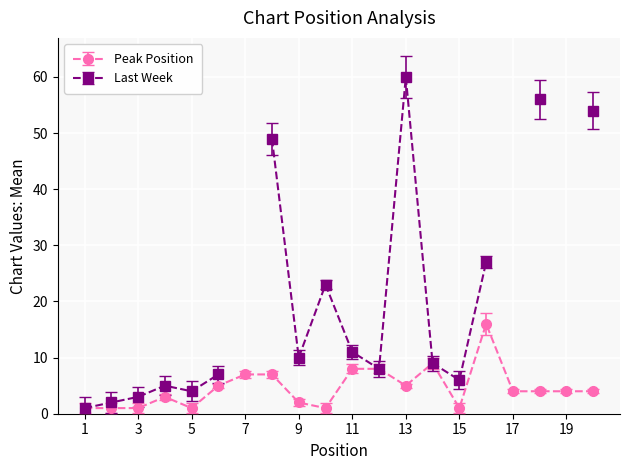

What is the value of the 5th point from the left?

1